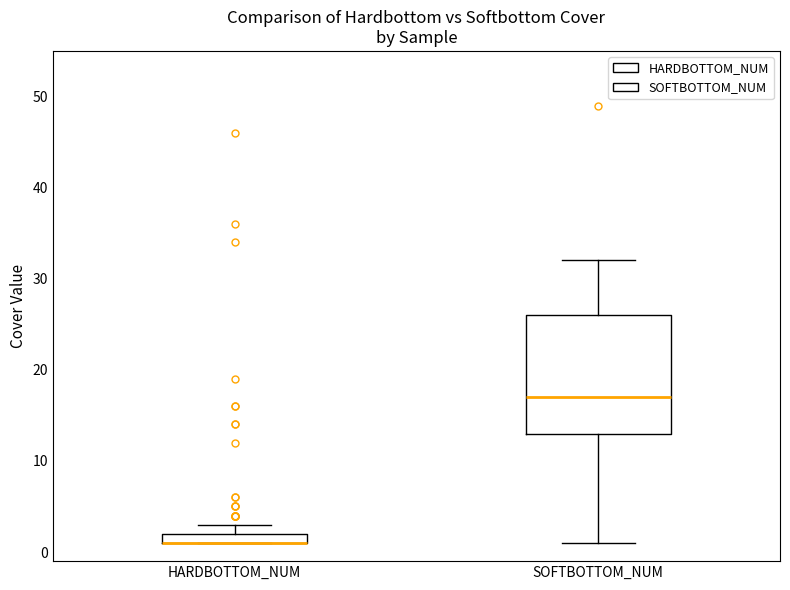

Which box is the tallest, from its lower edge to its upper edge?

SOFTBOTTOM_NUM